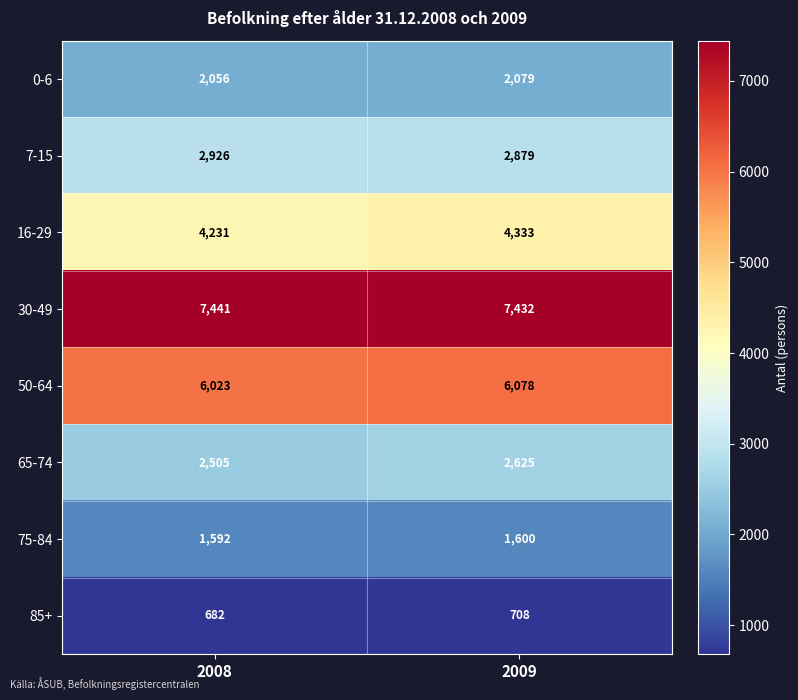

What is the difference between the 0-6 values at 2008 and 2009?

23